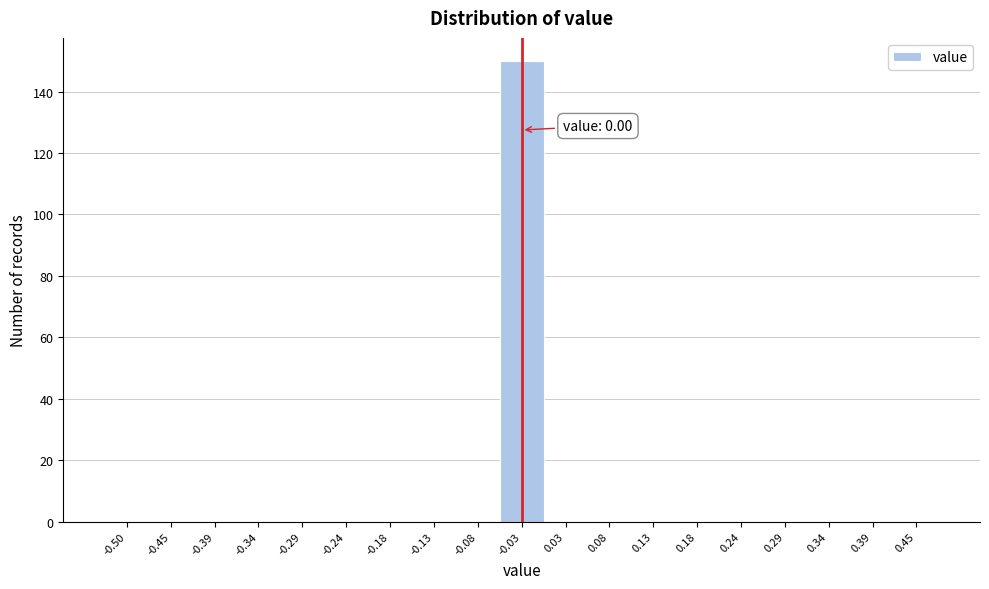

Reading right to left, what are all the values shown in this chart?

0.45=0	0.39=0	0.34=0	0.29=0	0.24=0	0.18=0	0.13=0	0.08=0	0.03=0	-0.03=150	-0.08=0	-0.13=0	-0.18=0	-0.24=0	-0.29=0	-0.34=0	-0.39=0	-0.45=0	-0.50=0